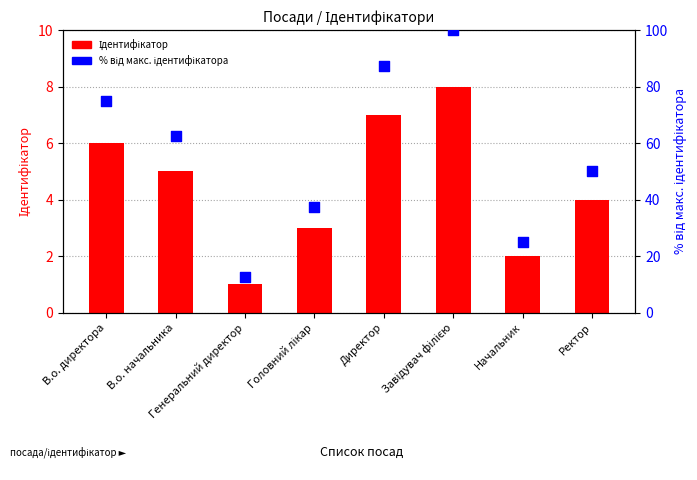

Which series contains the highest Y value?

% від макс. ідентифікатора